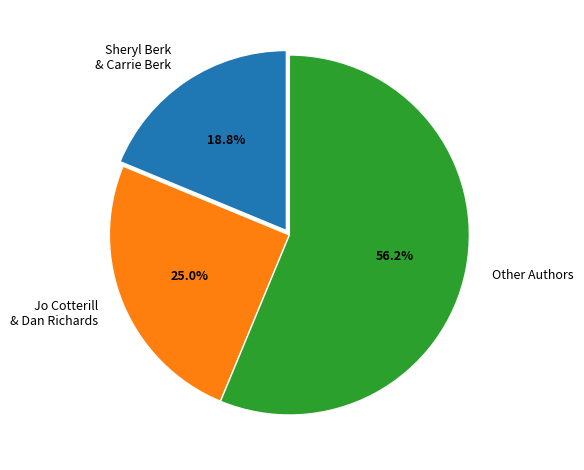

Does Sheryl Berk & Carrie Berk represent more than half of the total?

No